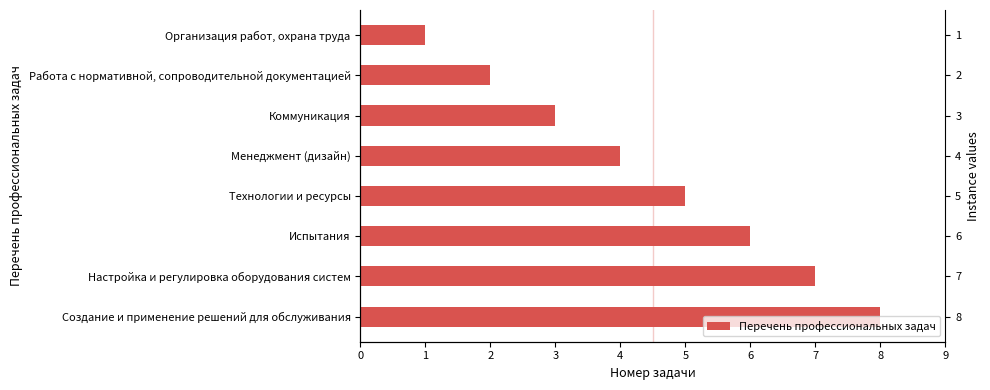

Does the chart contain stacked bars?

No